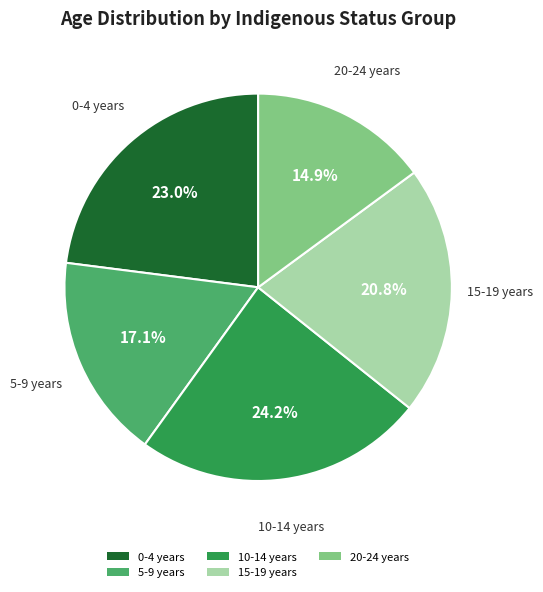

How many segments does this pie chart have?

5